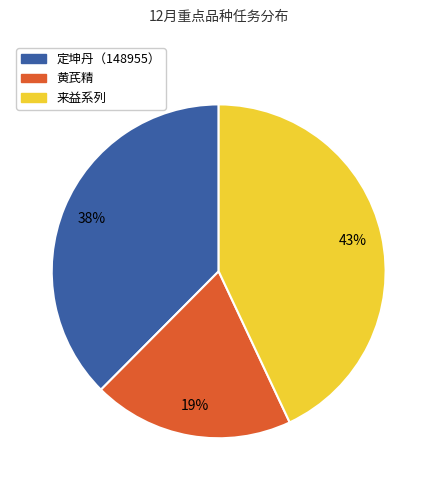

What percentage is the 定坤丹（148955） slice, to the nearest percent?

38%